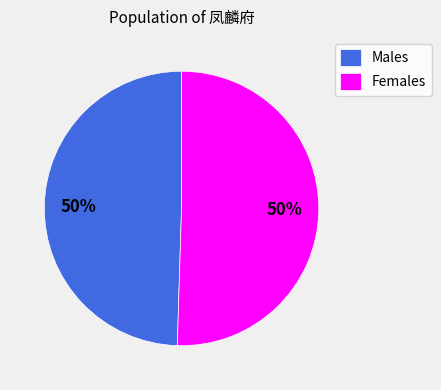

True or false: Males accounts for 50% of the total.

True